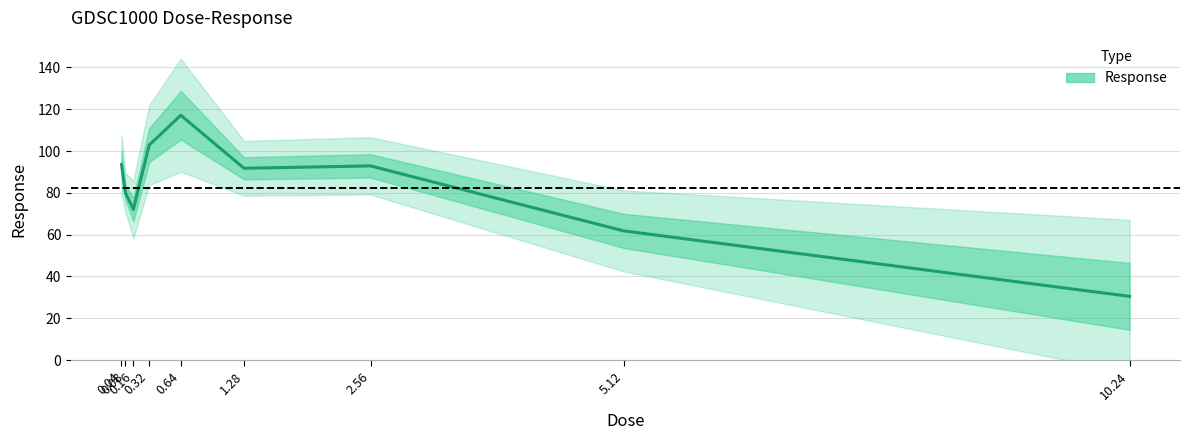

List the labels in order of value, largest first.

0.64, 0.32, 0.04, 2.56, 1.28, 0.08, 0.16, 5.12, 10.24